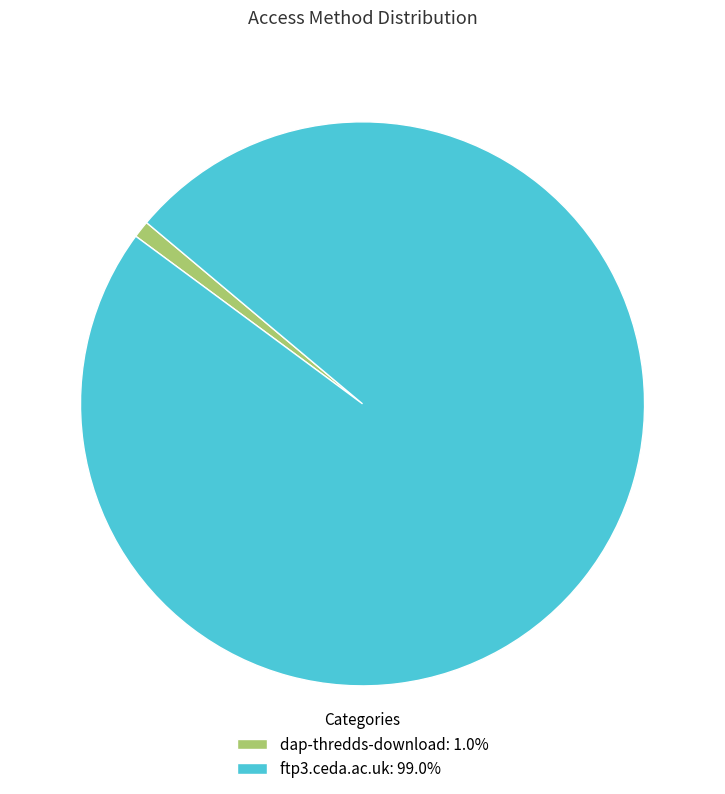

Count the number of slices in the pie.

2